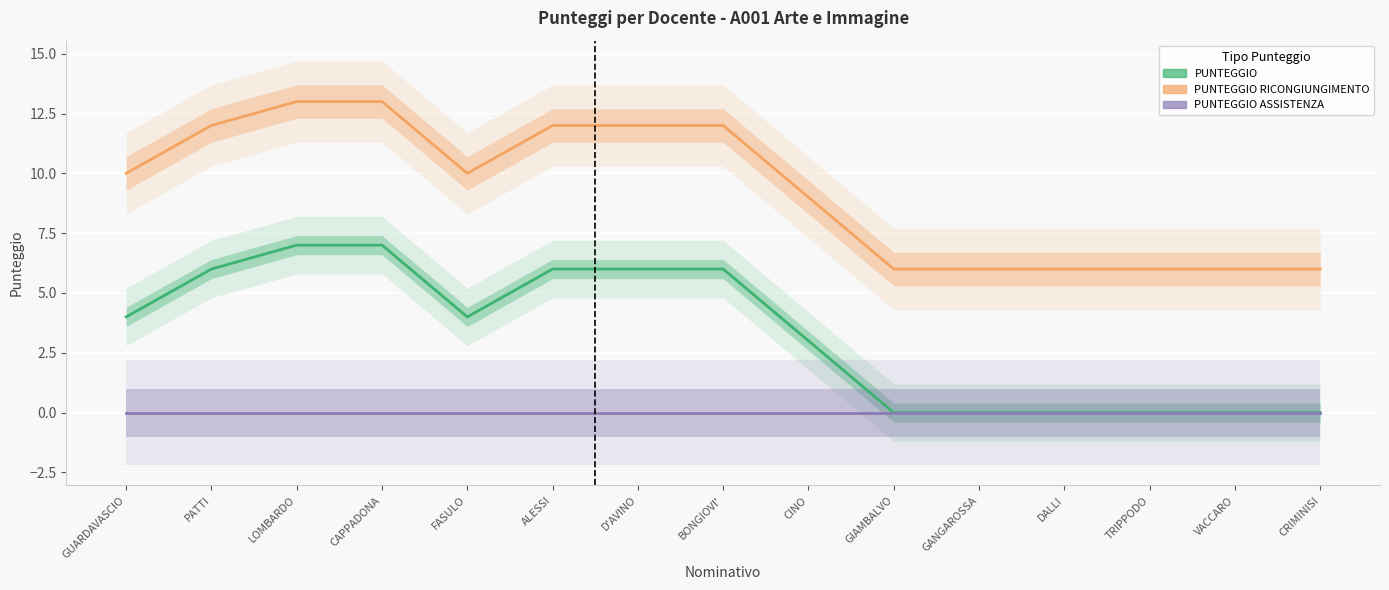

True or false: PUNTEGGIO has more than 2 interior local peaks.

False